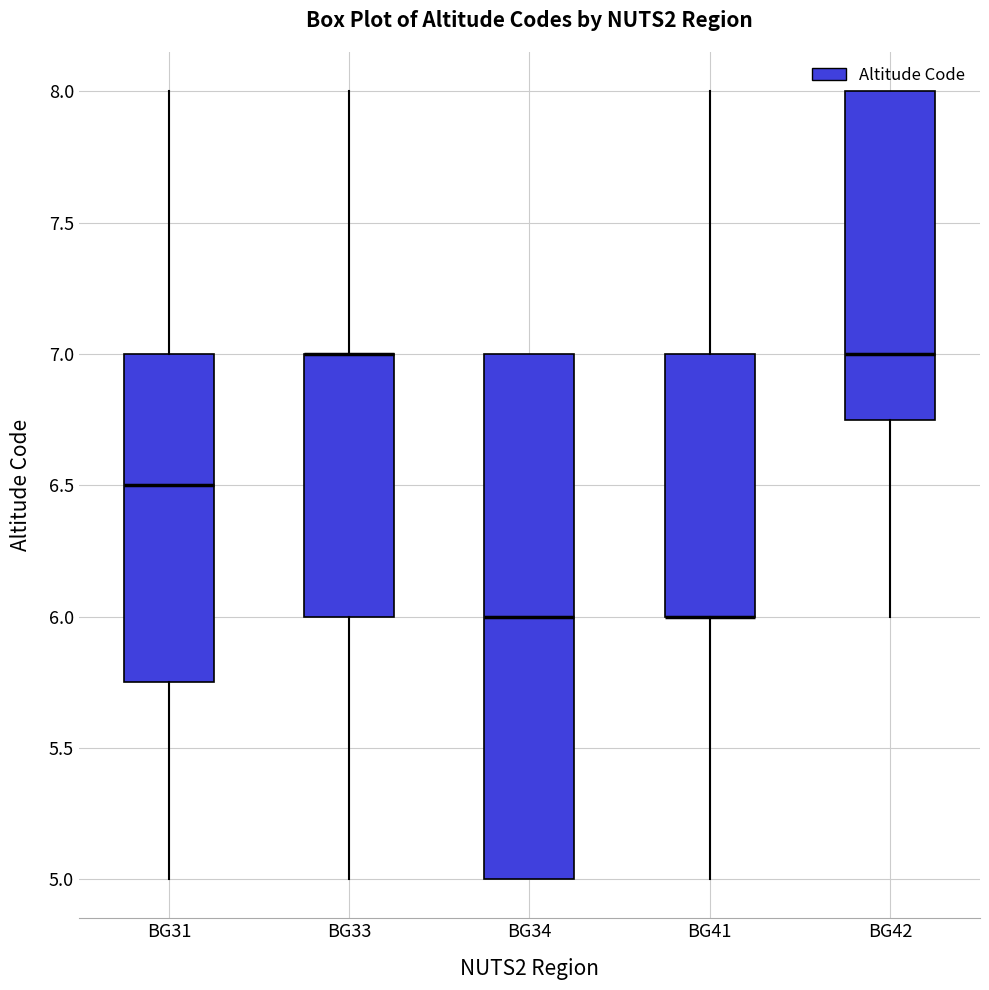

Which box is the tallest, from its lower edge to its upper edge?

BG34